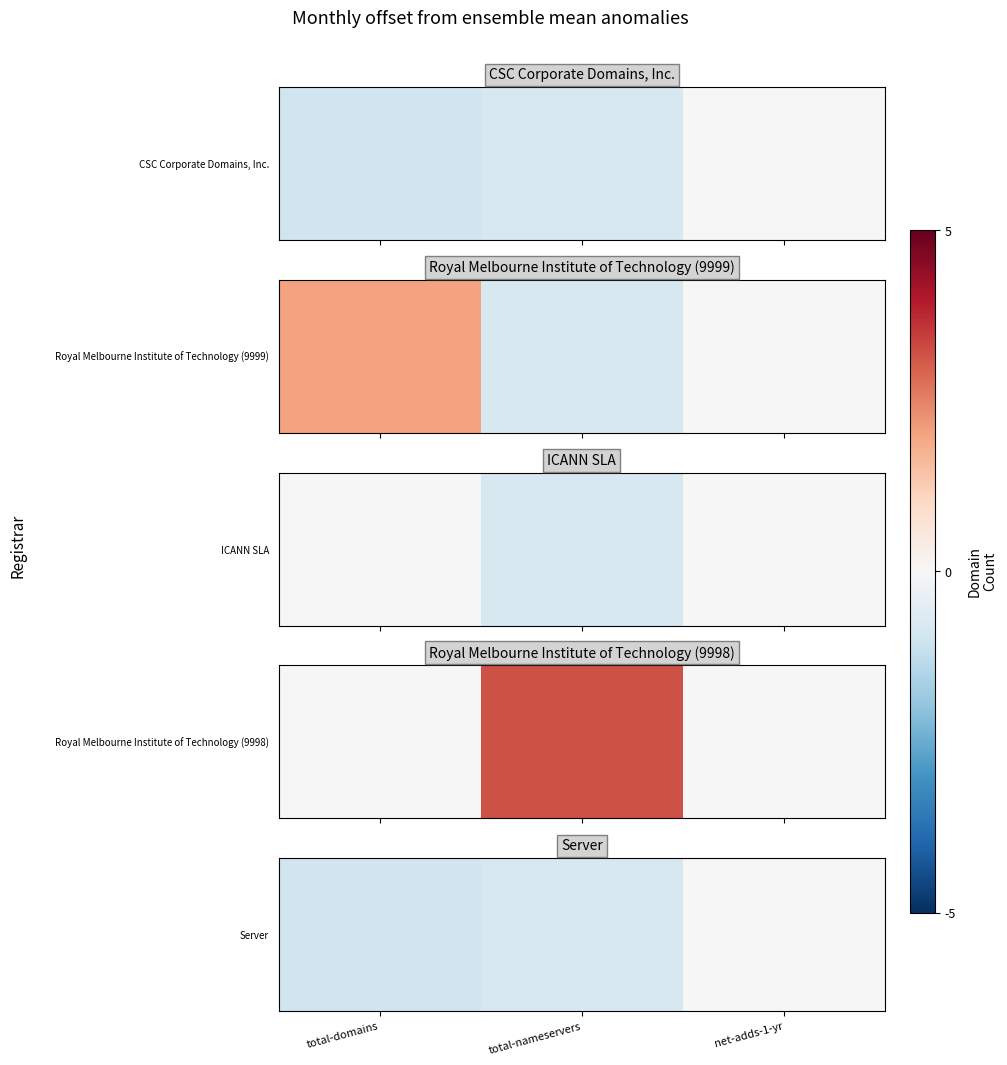

Rank the categories by value from highest to lowest.

net-adds-1-yr, total-nameservers, total-domains